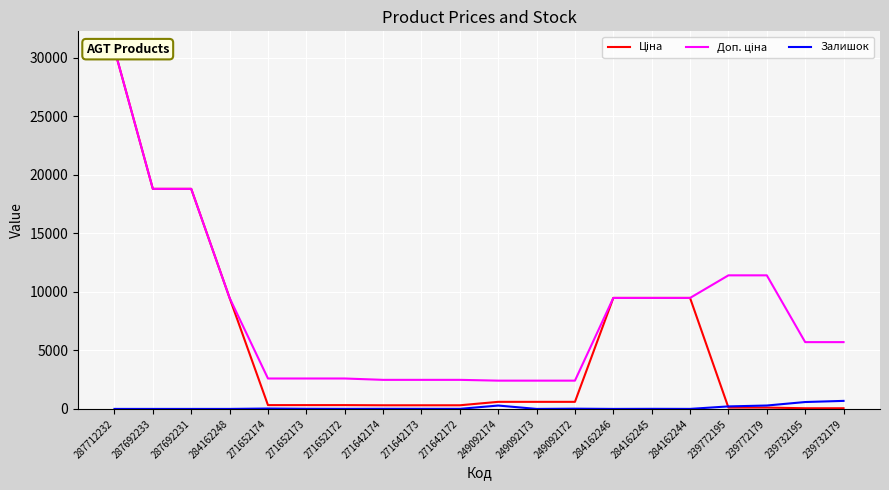

At which category does Залишок reach its first local valley?

271652172